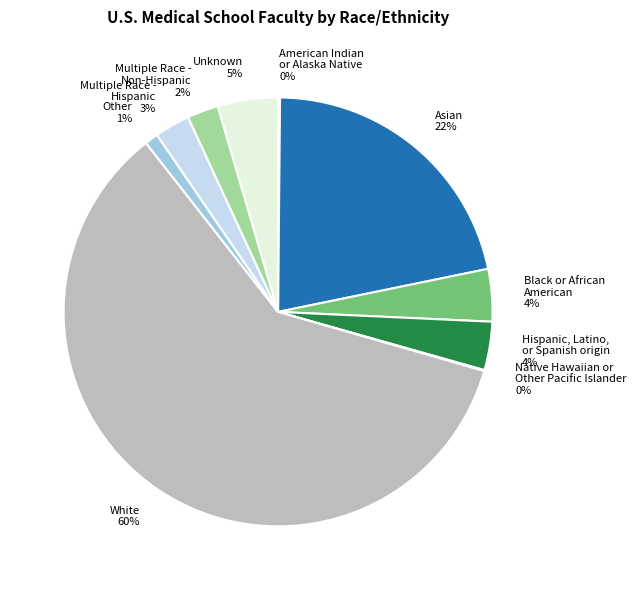

To the nearest percent, what is the combined percentage of Multiple Race - Non-Hispanic and Asian?

24%